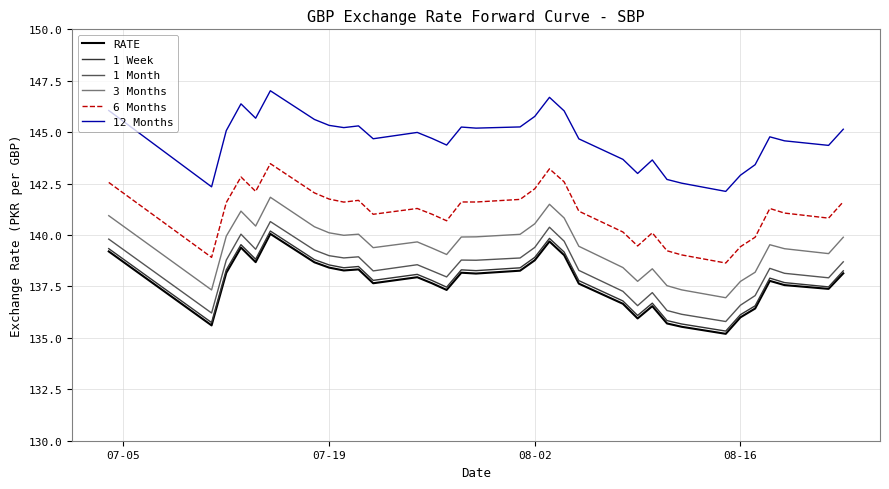

What is the difference between the maximum and minimum values in the 3 Months series?

4.9